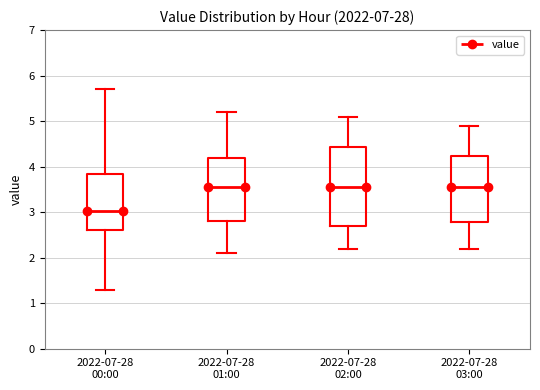

Where is the lower edge of the box for 2022-07-28 00:00 on the y-axis? The values are not printed on the chart, so give them approximately, as read against the axis.

2.6